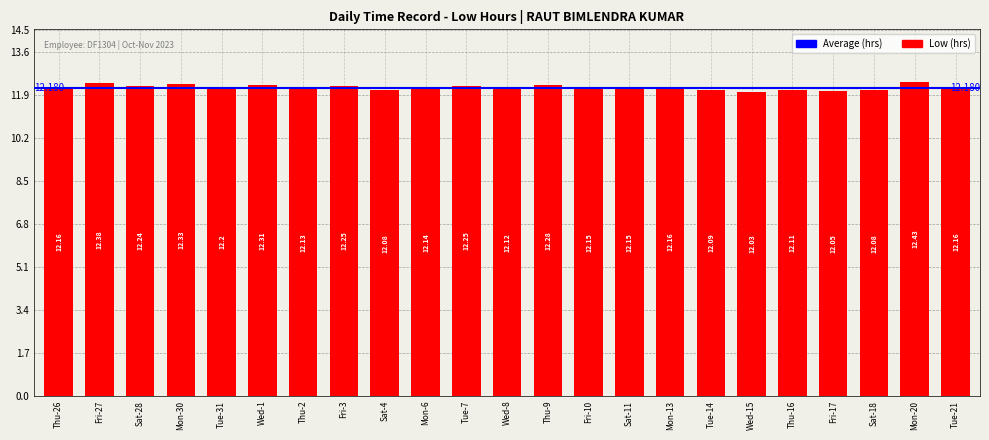

What is the difference between the second highest and second lowest values?

0.3